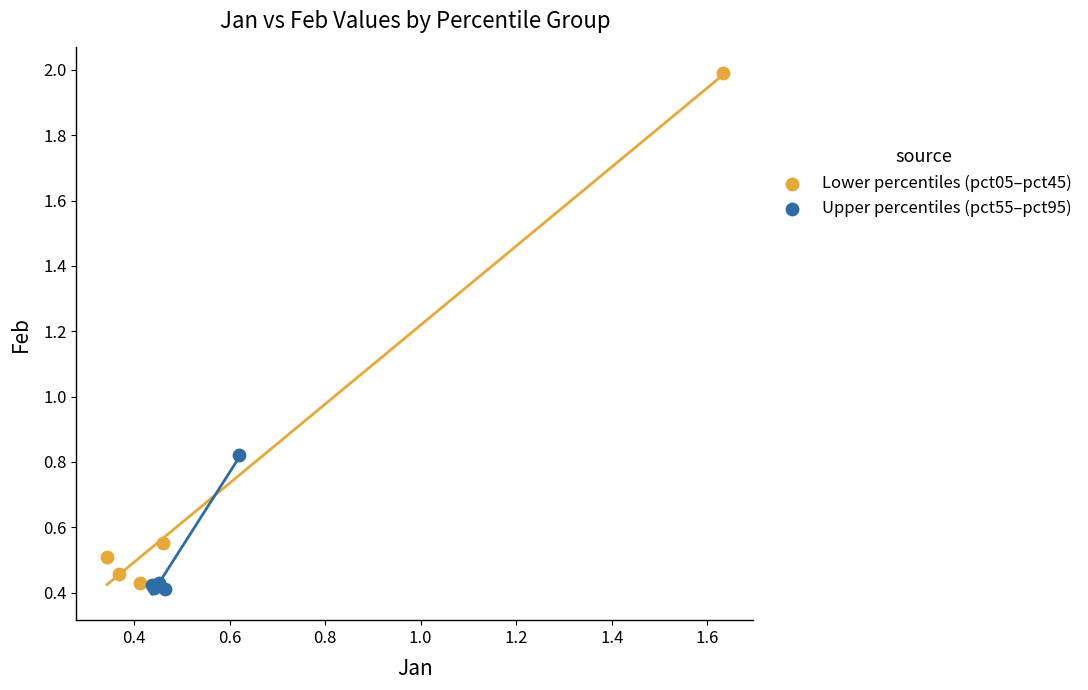

Which series has the widest spread of Y values?

Lower percentiles (pct05–pct45)